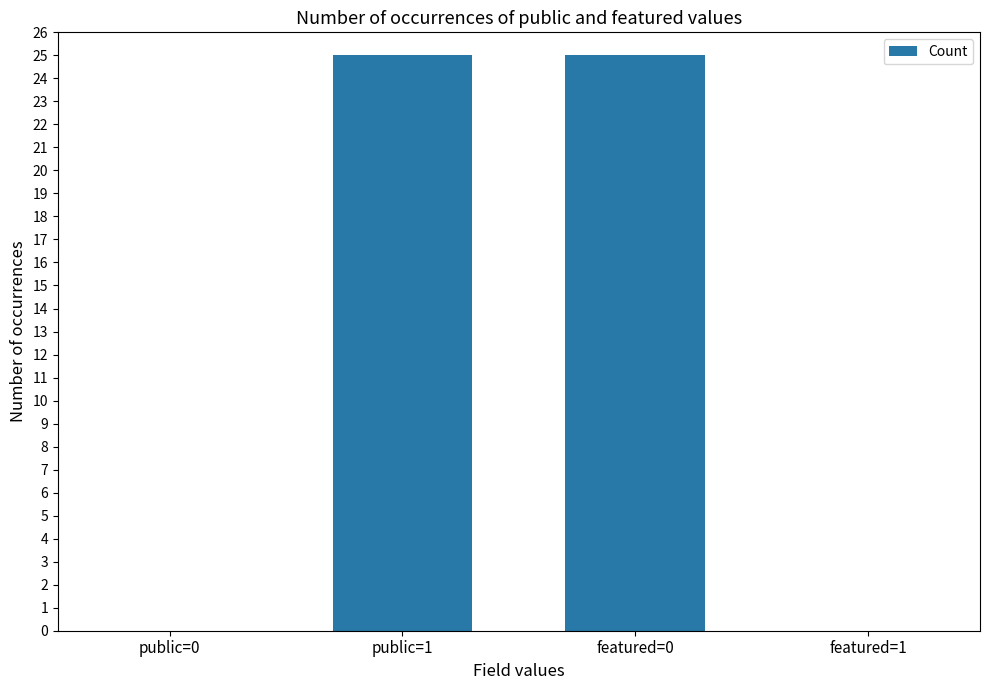

What is the greatest value displayed?

25